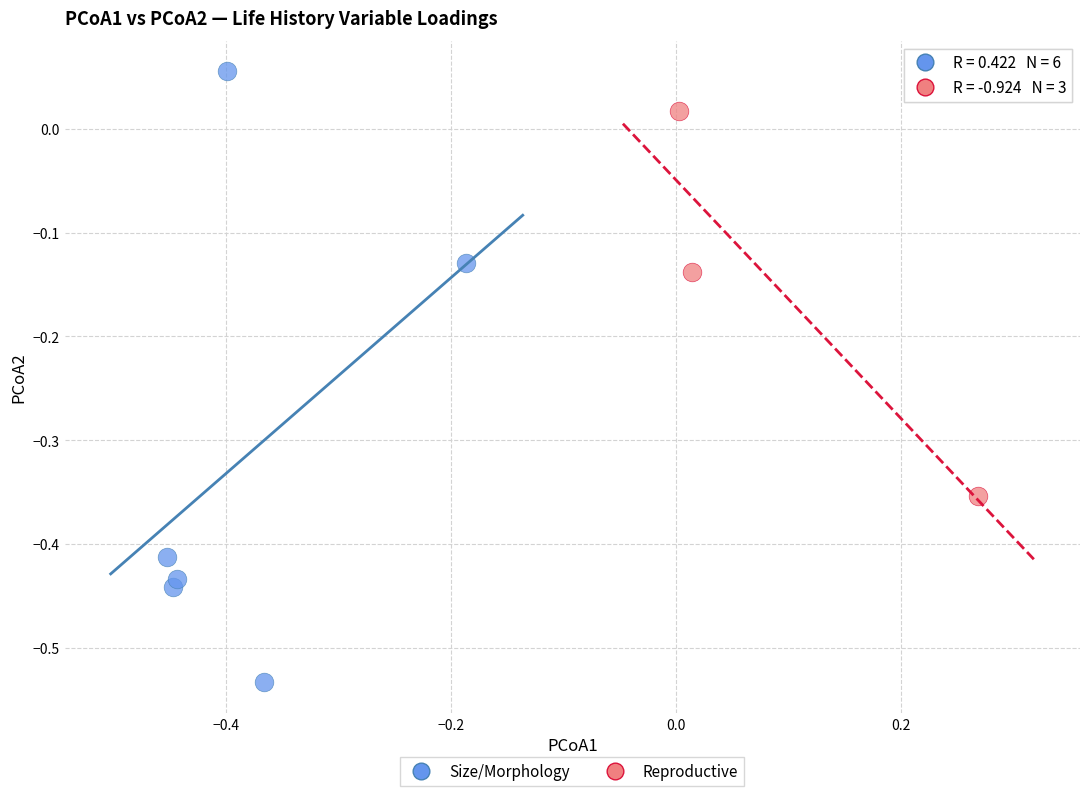

Which series contains the lowest Y value?

Size/Morphology